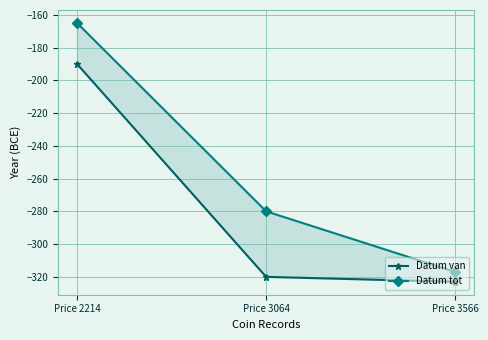

Rank the categories by Datum van value from lowest to highest.

Price 3566, Price 3064, Price 2214